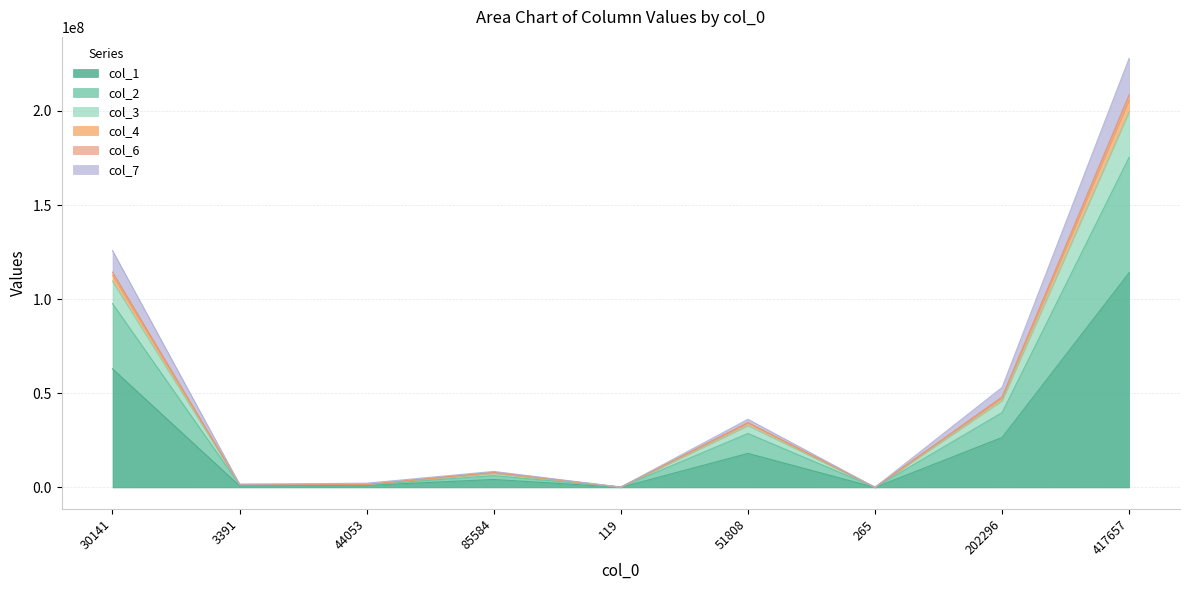

What is the total value across all series at 202296?

53121919